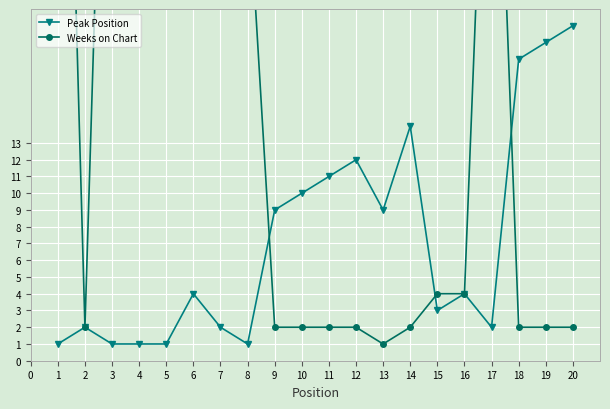

The value of Peak Position at 6 is 4. True or false?

True